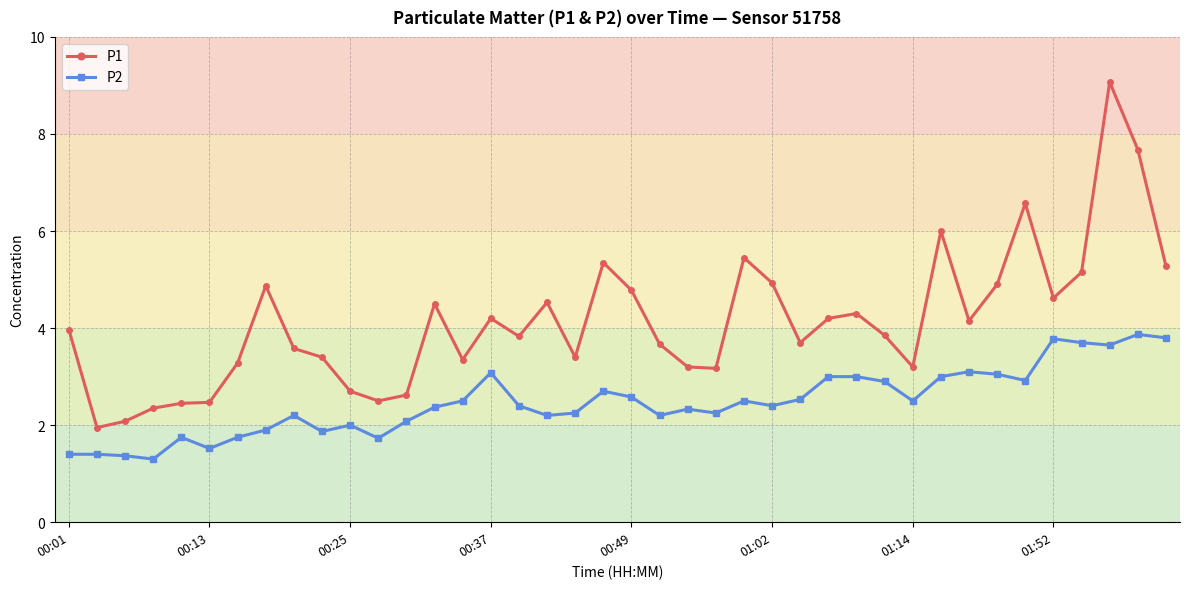

Rank the series by their maximum value, from highest to lowest.

P1, P2